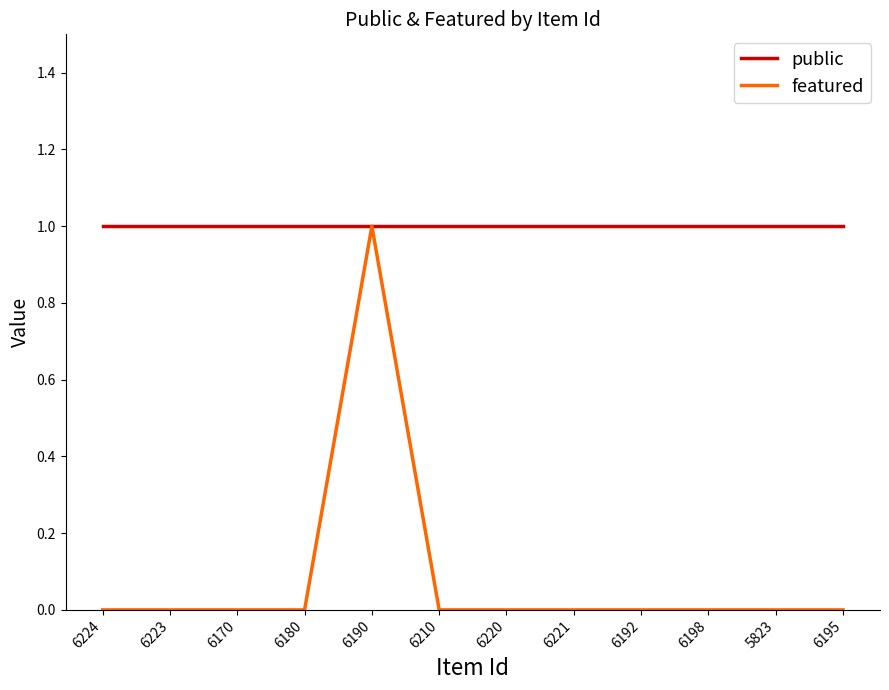

List the series in order of their overall mean, lowest first.

featured, public